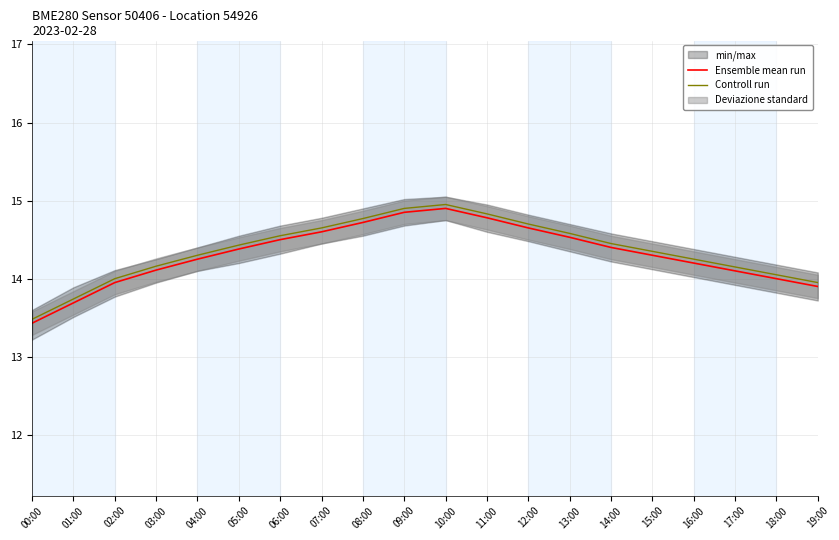

What is the difference between the highest and lowest values at 09:00?

0.1